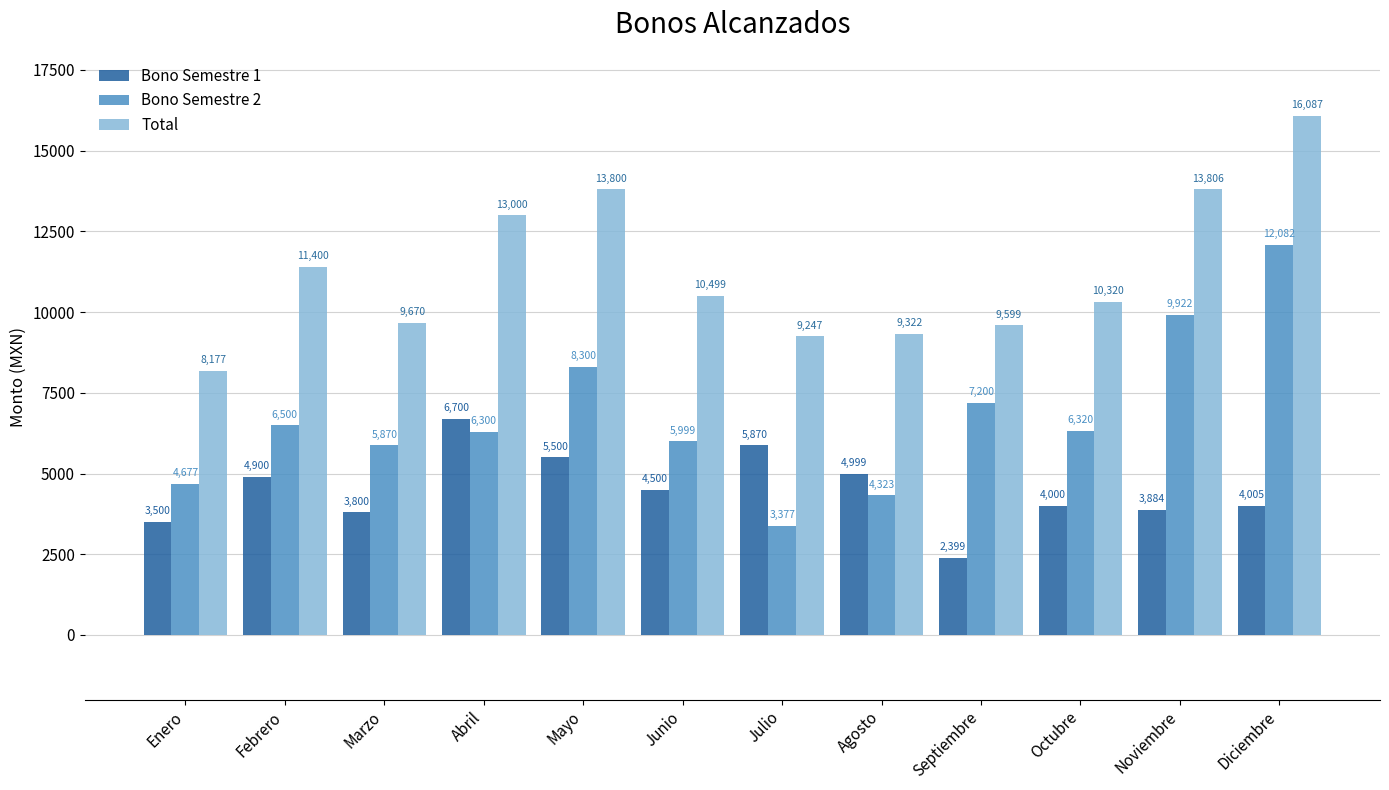

What is the greatest value displayed?

16087